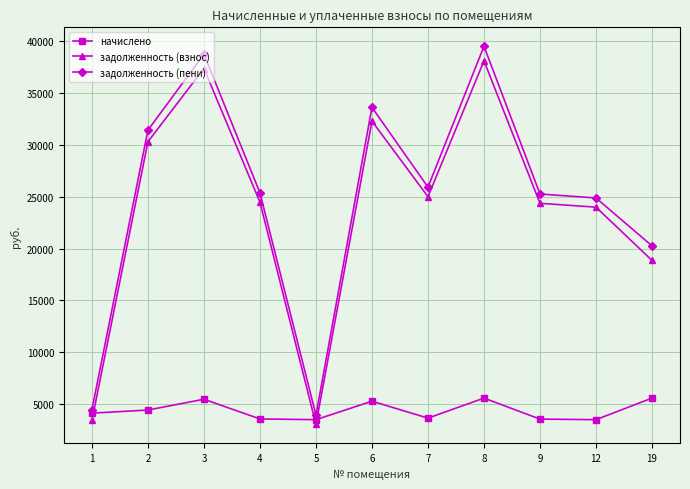

How many series are shown in this chart?

3